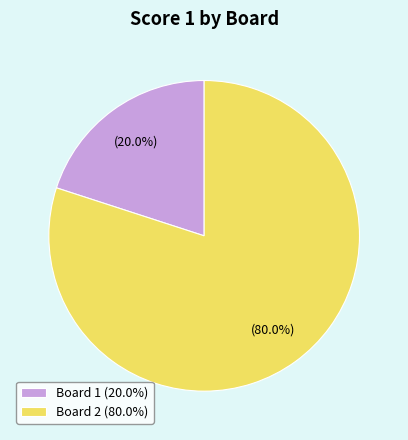

How many slices are in this pie chart?

2